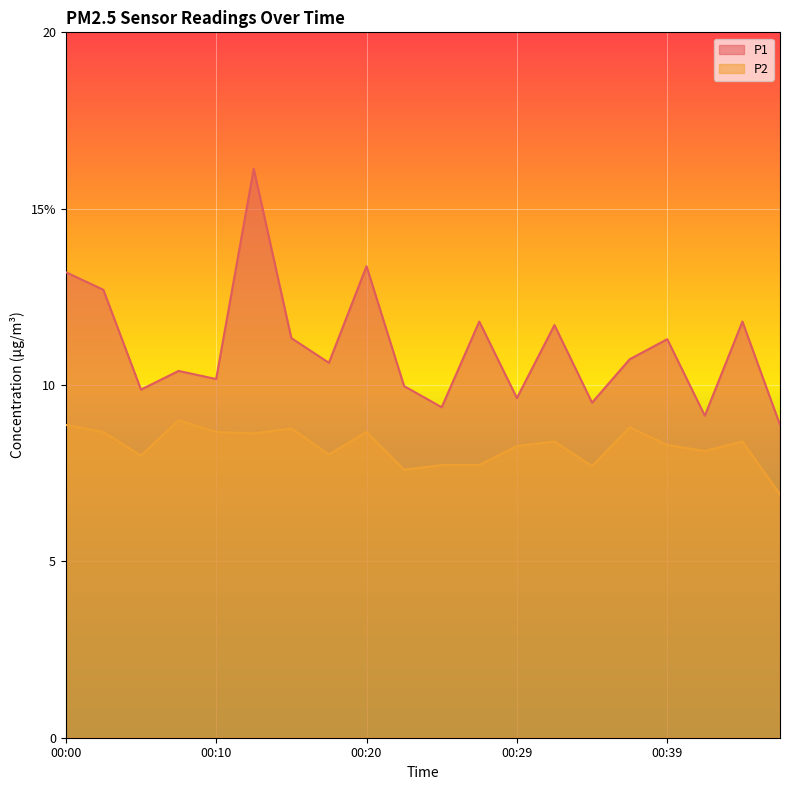

What is the highest value of the P2 series?

9.0